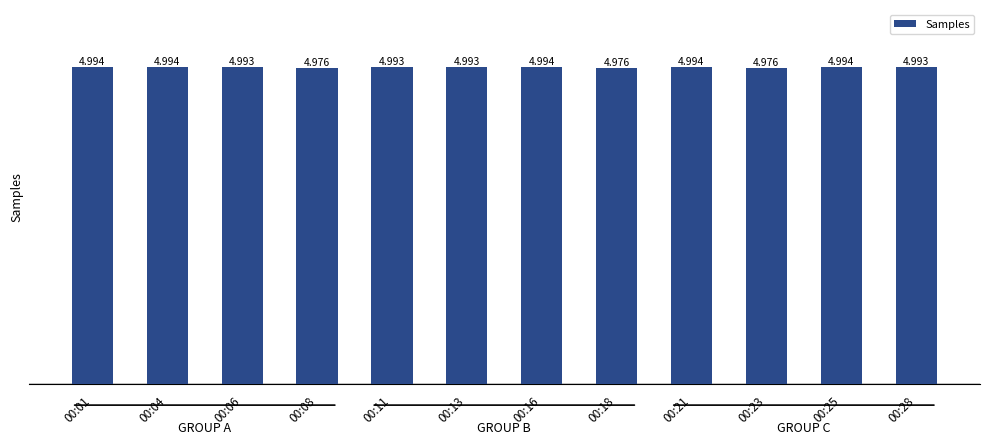

Is it true that the value at 00:04 is 2418300?

False